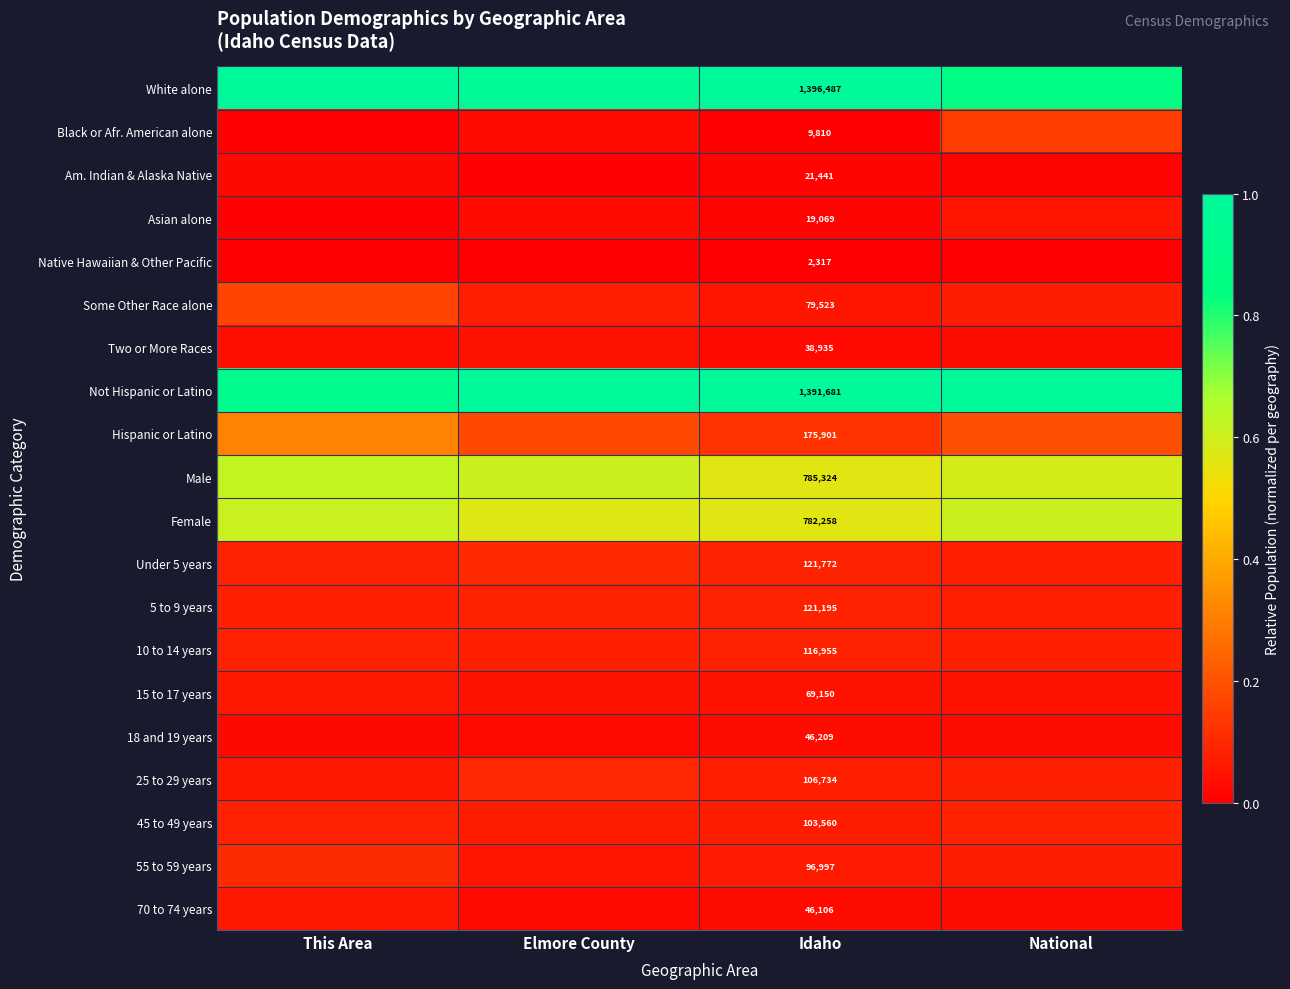

Rank the categories by 5 to 9 years value from lowest to highest.

National, This Area, Idaho, Elmore County